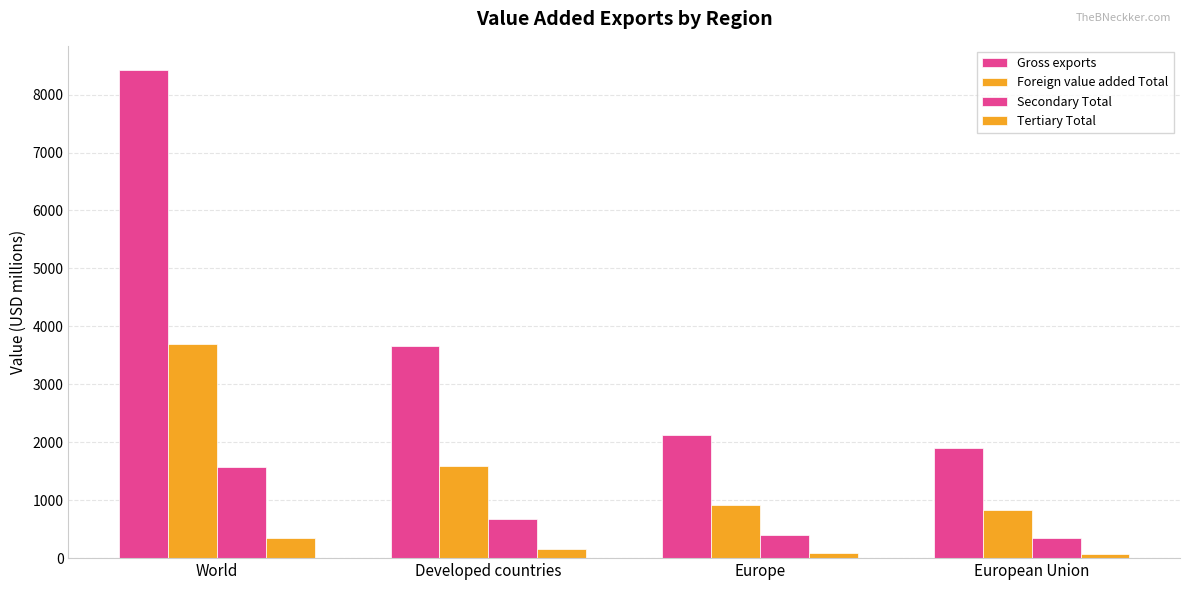

Reading left to right, what are all the values shown in this chart?

Gross exports: 8420.4	3652.9	2117.2	1898.2
Foreign value added Total: 3692.0	1594.8	922.6	826.0
Secondary Total: 1567.8	676.7	391.7	351.6
Tertiary Total: 345.2	149.2	86.1	77.3